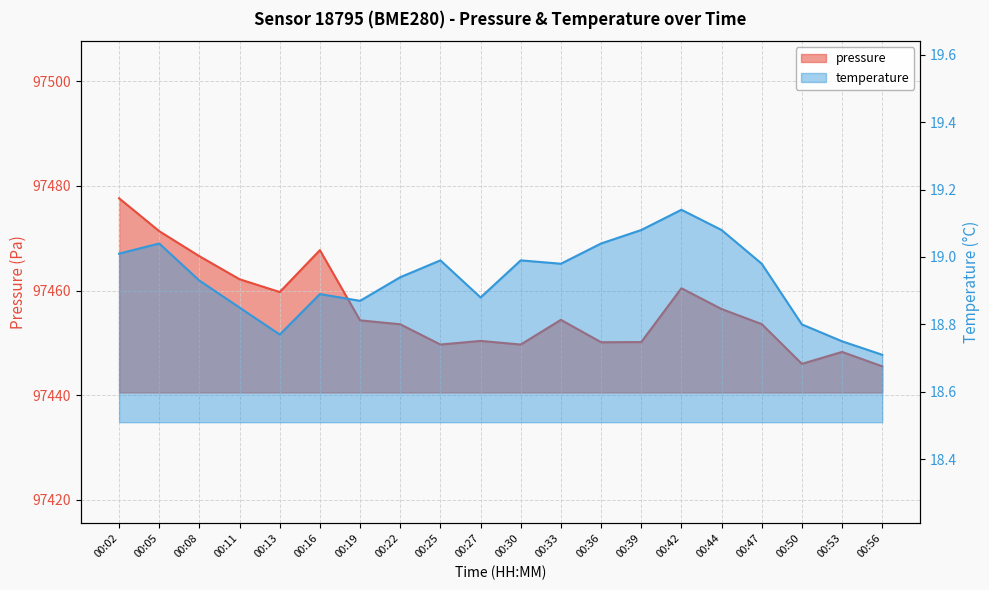

True or false: pressure and temperature cross at least once.

False